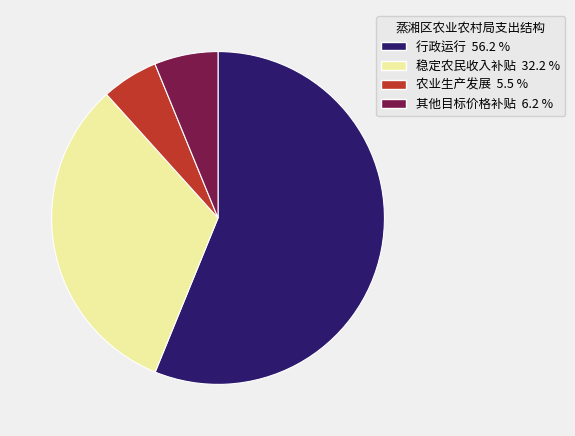

Which category has the smallest portion of the pie?

农业生产发展